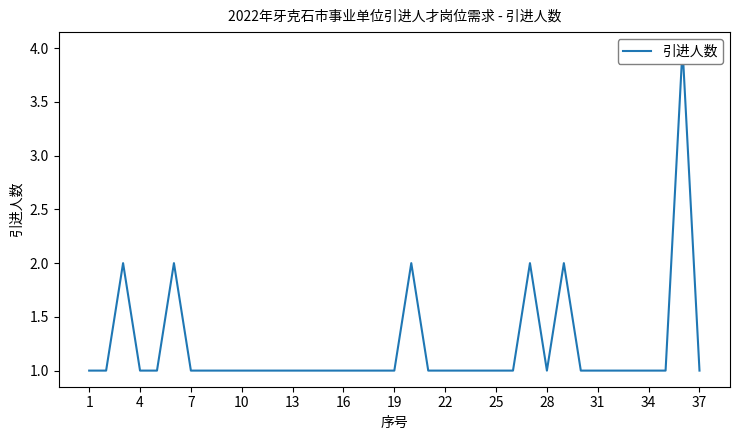

Reading left to right, transcribe all the data shown in this chart.

1	1	2	1	1	2	1	1	1	1	1	1	1	1	1	1	1	1	1	2	1	1	1	1	1	1	2	1	2	1	1	1	1	1	1	4	1